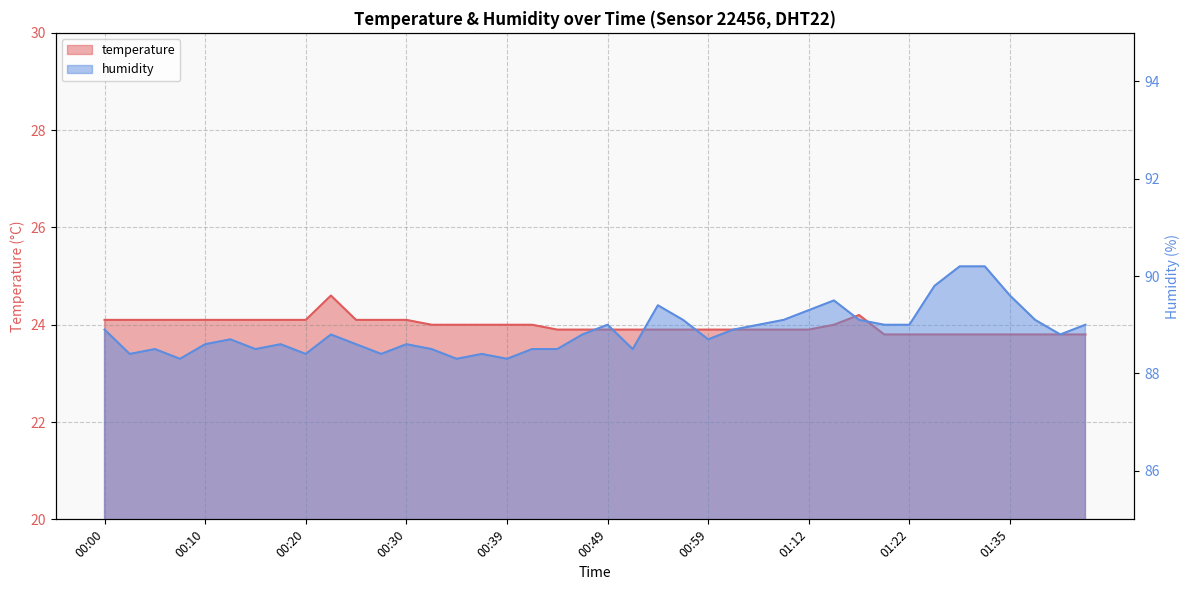

Reading left to right, list all the values displayed in this chart.

temperature: 00:00=24.1	00:03=24.1	00:05=24.1	00:08=24.1	00:10=24.1	00:13=24.1	00:15=24.1	00:17=24.1	00:20=24.1	00:22=24.6	00:25=24.1	00:27=24.1	00:30=24.1	00:32=24.0	00:35=24.0	00:37=24.0	00:39=24.0	00:42=24.0	00:44=23.9	00:47=23.9	00:49=23.9	00:52=23.9	00:54=23.9	00:57=23.9	00:59=23.9	01:01=23.9	01:04=23.9	01:06=23.9	01:12=23.9	01:14=24.0	01:17=24.2	01:19=23.8	01:22=23.8	01:27=23.8	01:30=23.8	01:32=23.8	01:35=23.8	01:37=23.8	01:40=23.8	01:42=23.8
humidity: 00:00=88.9	00:03=88.4	00:05=88.5	00:08=88.3	00:10=88.6	00:13=88.7	00:15=88.5	00:17=88.6	00:20=88.4	00:22=88.8	00:25=88.6	00:27=88.4	00:30=88.6	00:32=88.5	00:35=88.3	00:37=88.4	00:39=88.3	00:42=88.5	00:44=88.5	00:47=88.8	00:49=89.0	00:52=88.5	00:54=89.4	00:57=89.1	00:59=88.7	01:01=88.9	01:04=89.0	01:06=89.1	01:12=89.3	01:14=89.5	01:17=89.1	01:19=89.0	01:22=89.0	01:27=89.8	01:30=90.2	01:32=90.2	01:35=89.6	01:37=89.1	01:40=88.8	01:42=89.0